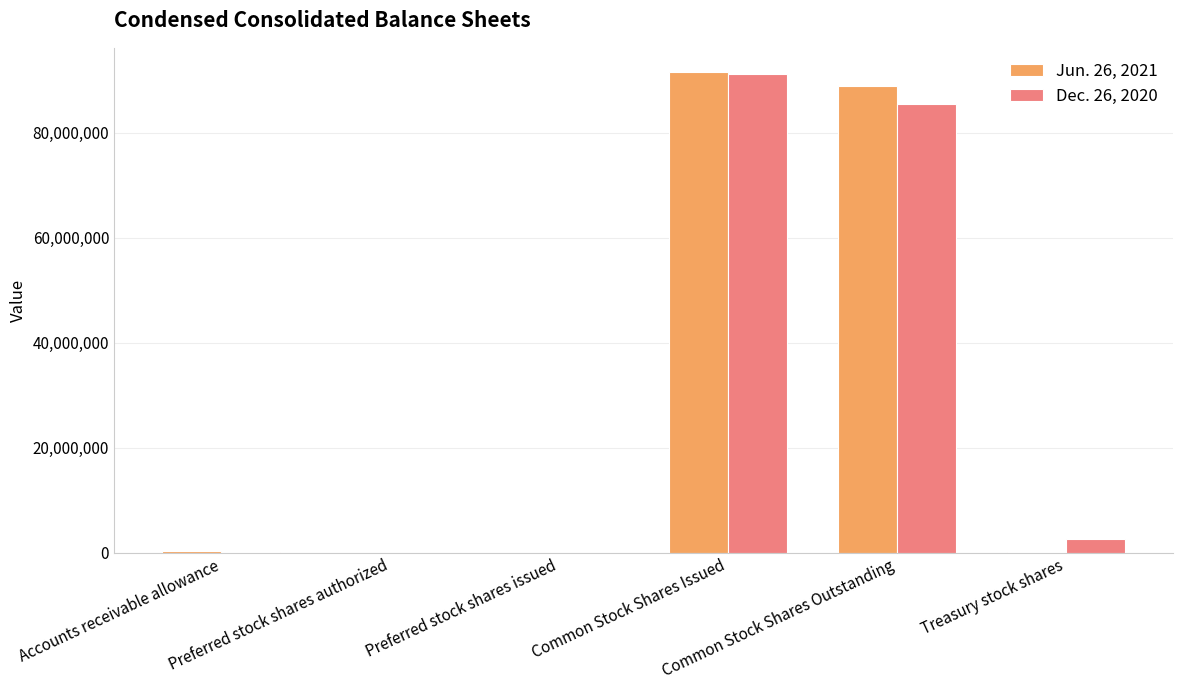

Does the chart contain stacked bars?

No